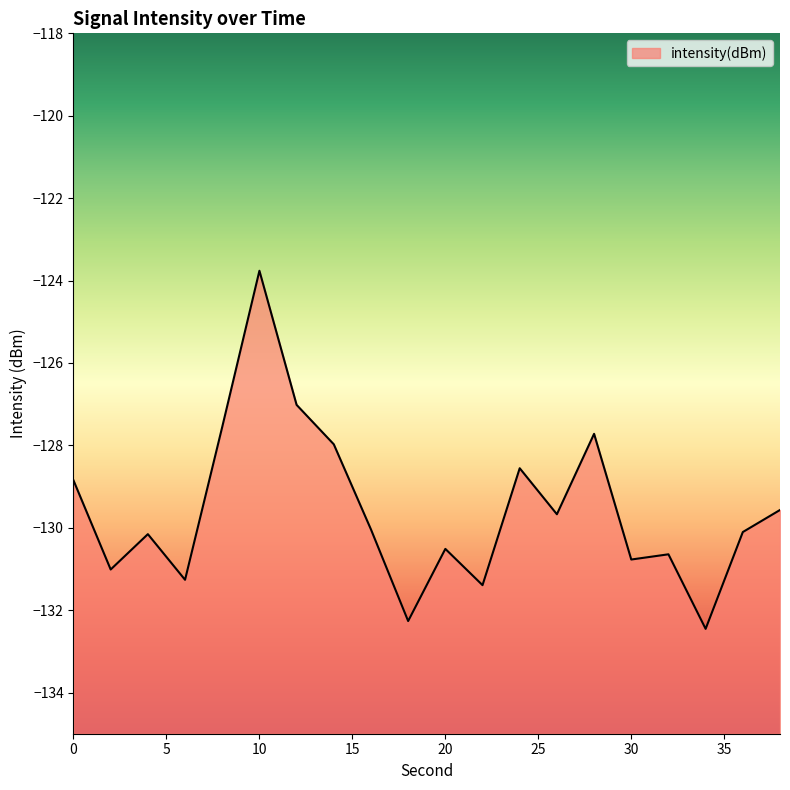

Does the chart display data point markers on the line(s)?

No